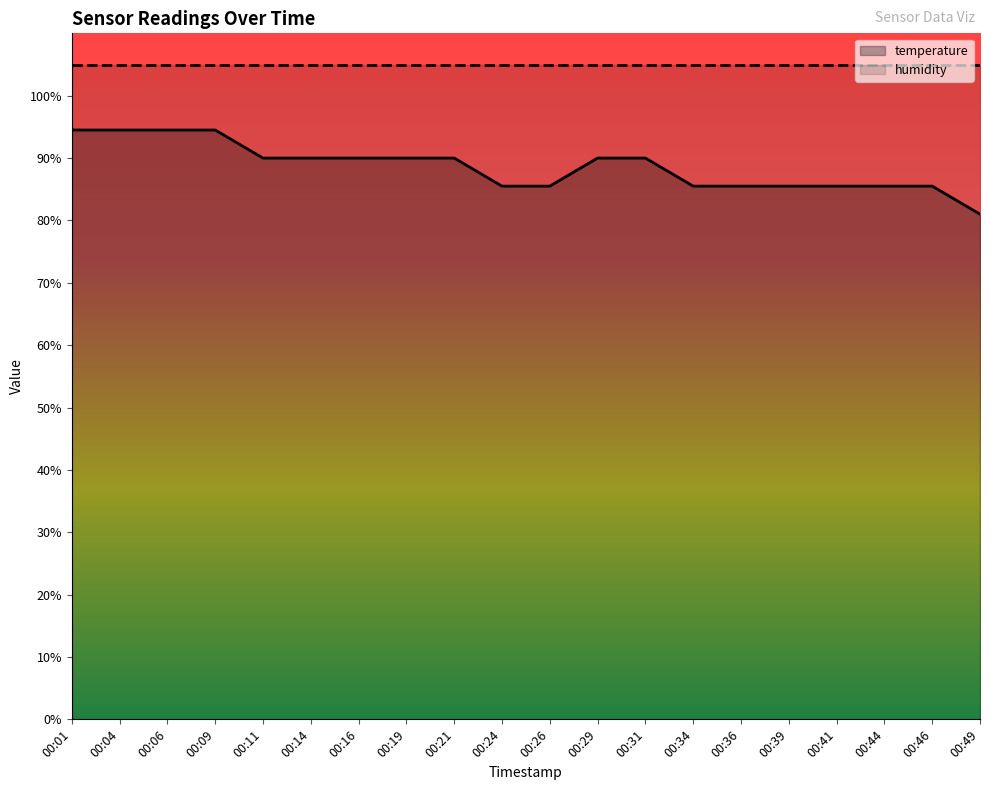

Which category has the lowest value across all series?

00:49